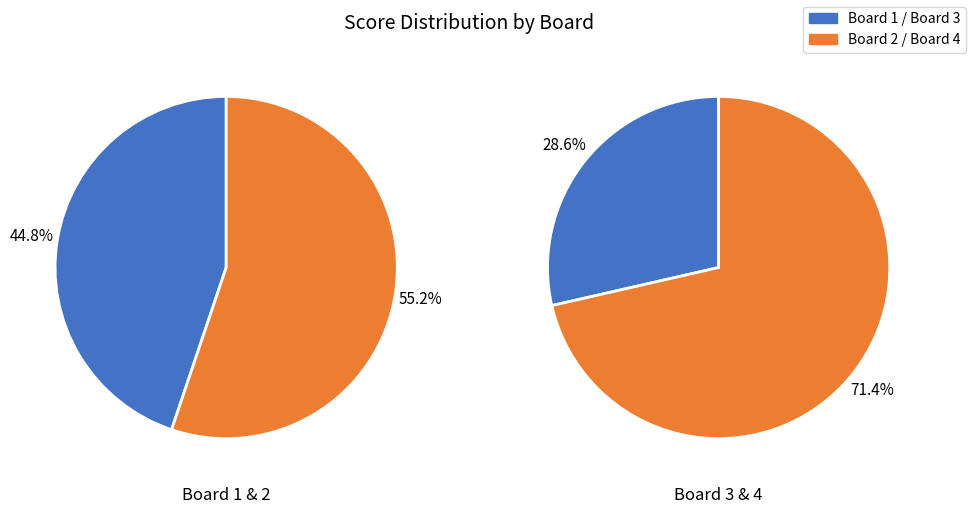

Between 1 and 2, which is larger?

2